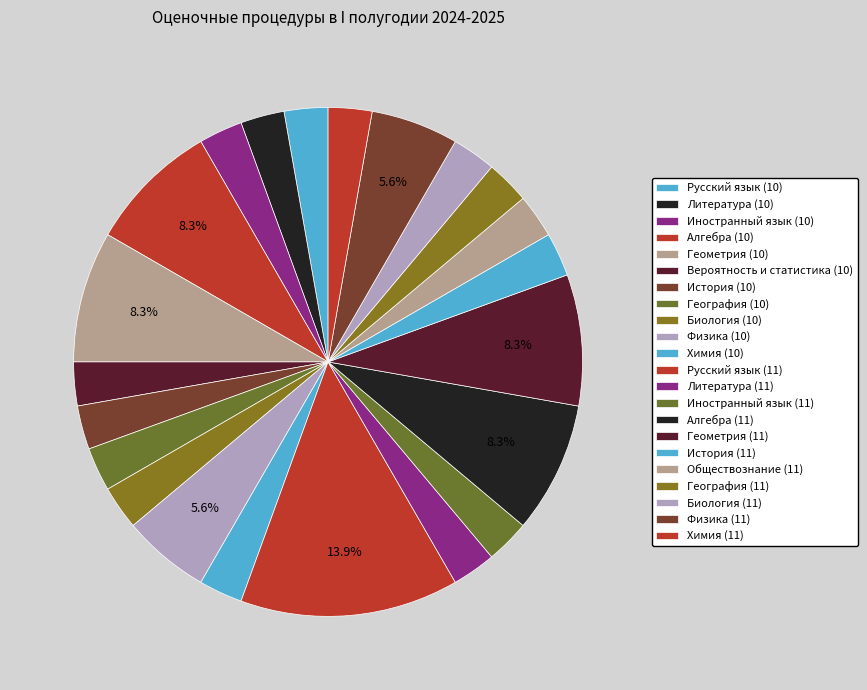

What is the ratio of the value at География (10) to the value at Химия (10)?

1.0